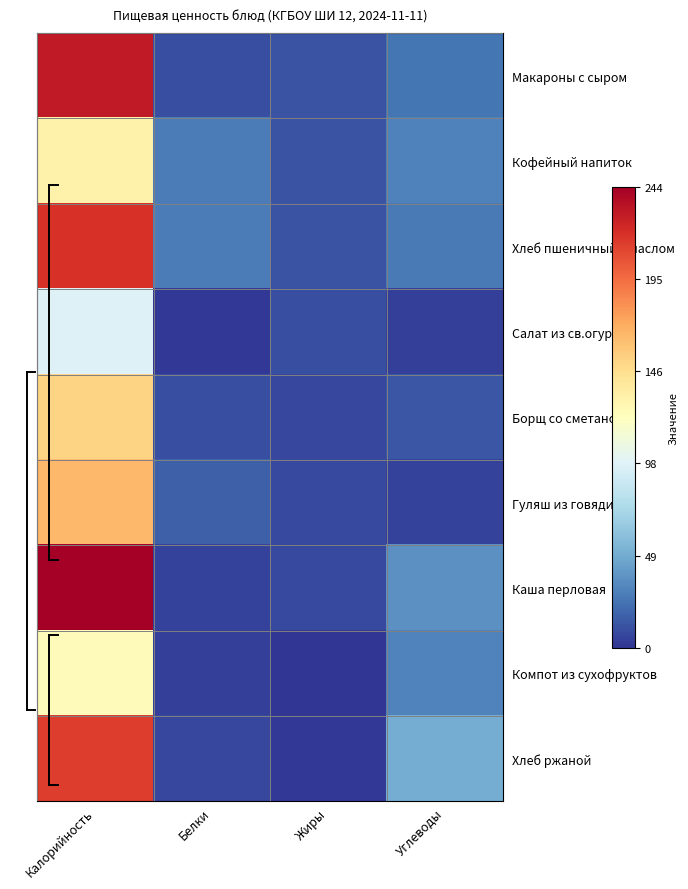

What is the total value across all series at Жиры?

70.0